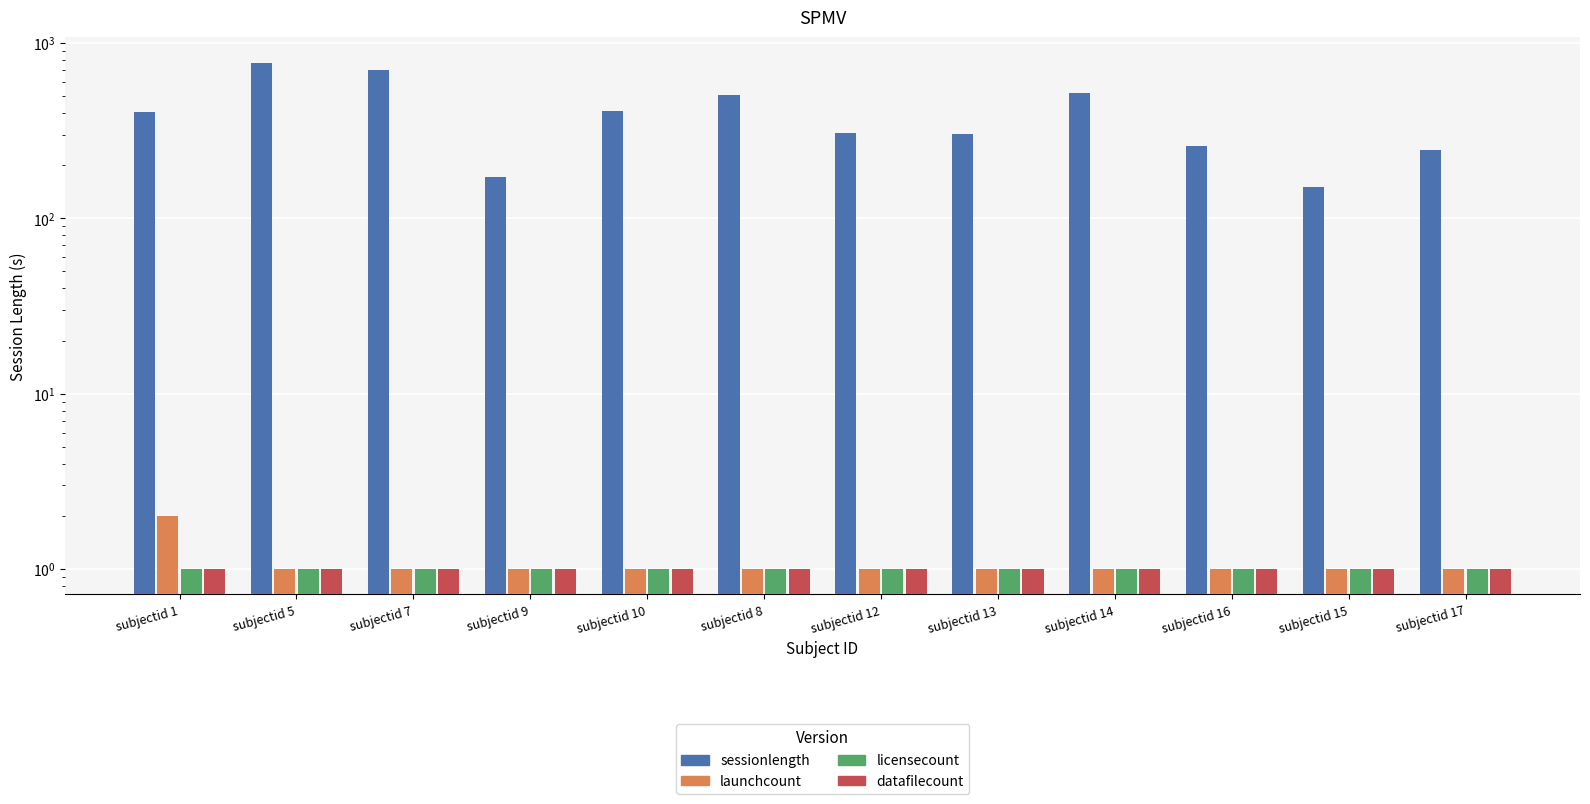

Which has a higher value, subjectid 10 or subjectid 13?

subjectid 10